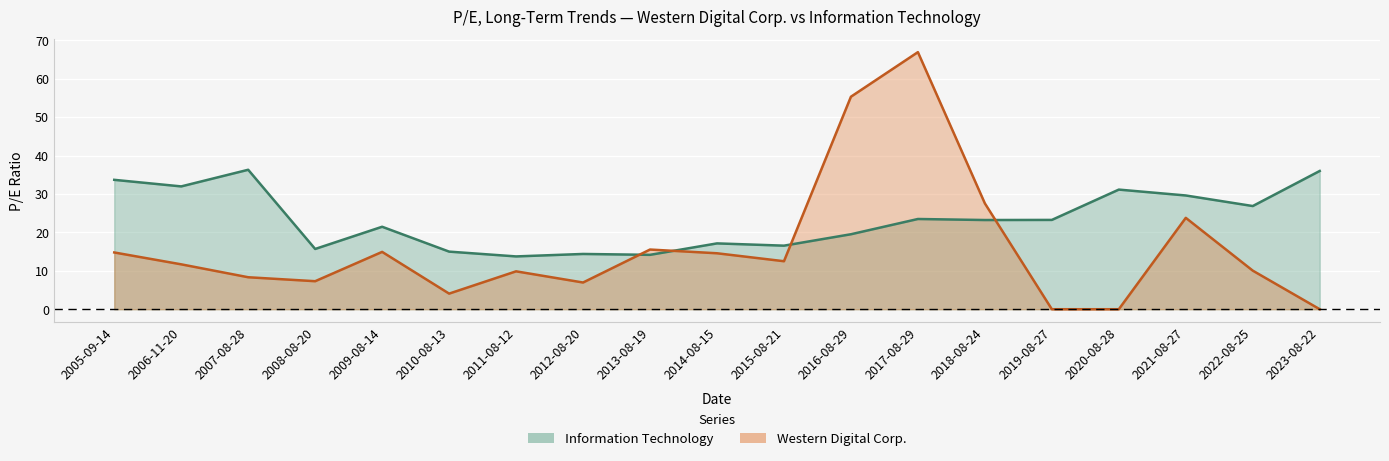

After their last crossing, which series has the higher values: Western Digital Corp. or Information Technology?

Information Technology